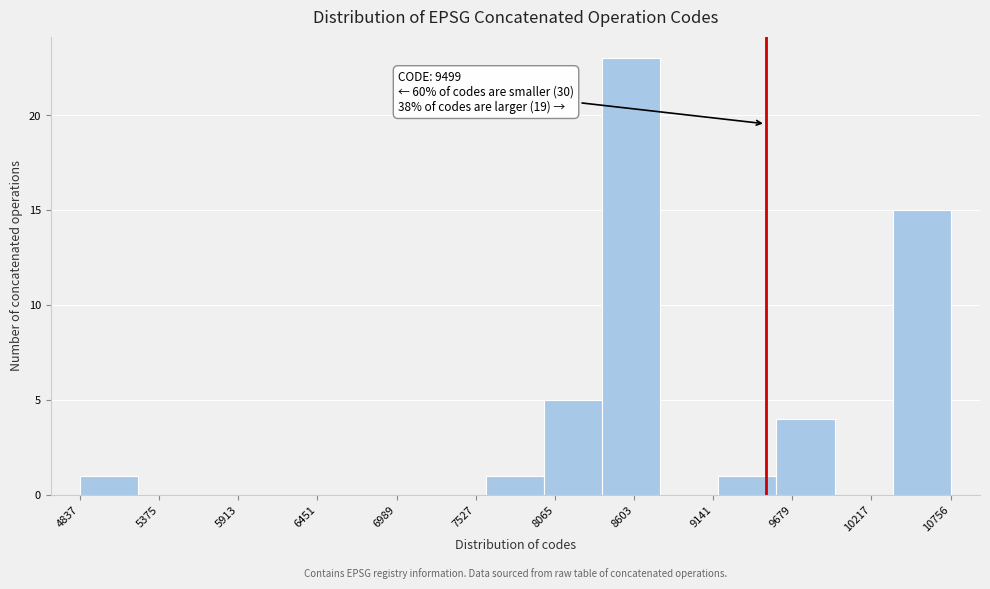

Read against the x-axis, roughly where is the centre of the tallest bar?

8600